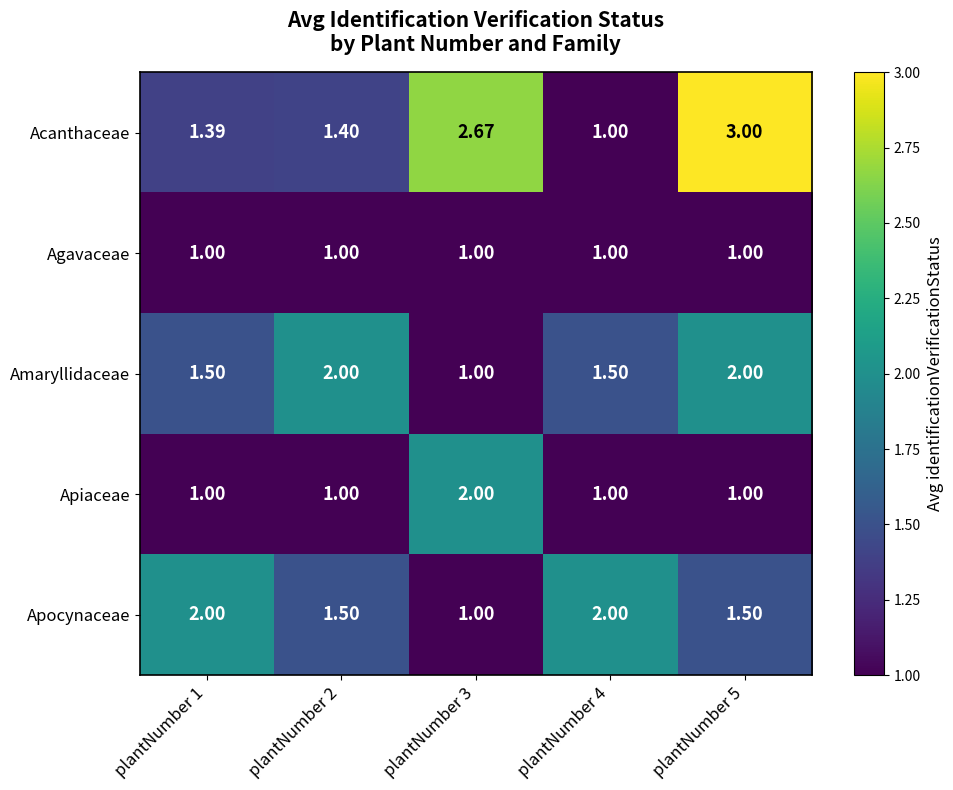

Which series has the largest total across all categories?

Acanthaceae